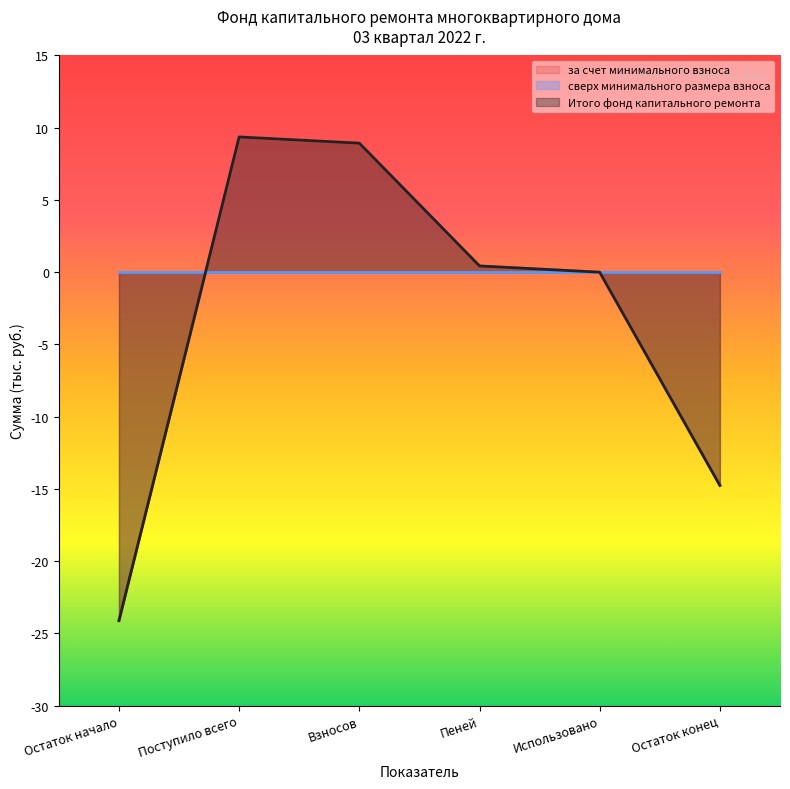

How many values in the за счет минимального взноса series are below 0?

2